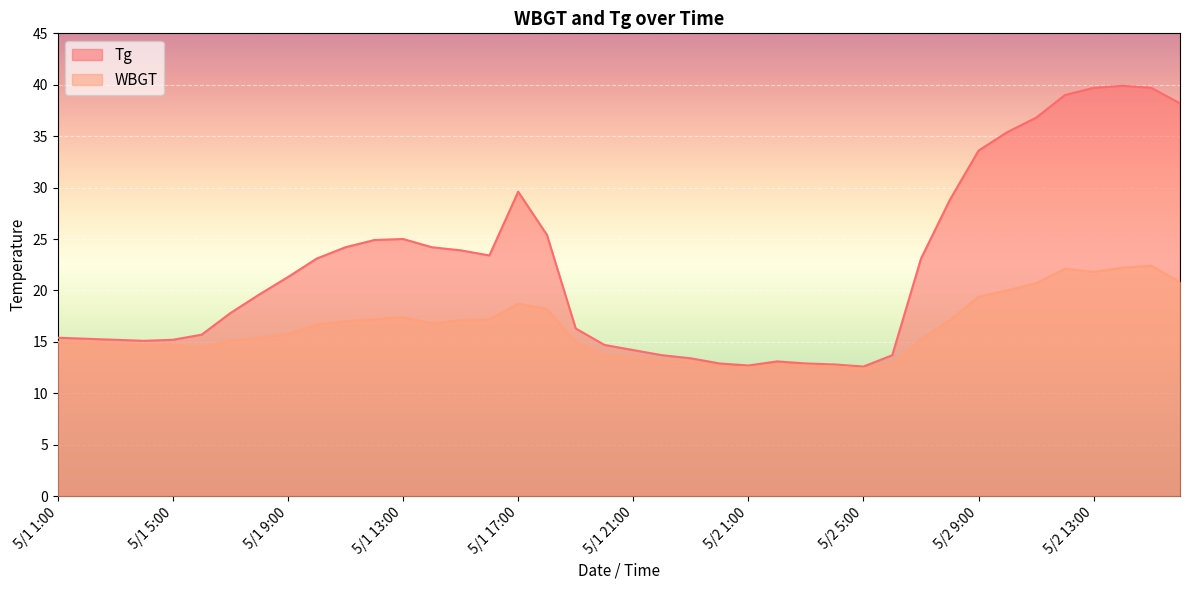

True or false: WBGT and Tg cross at least once.

False